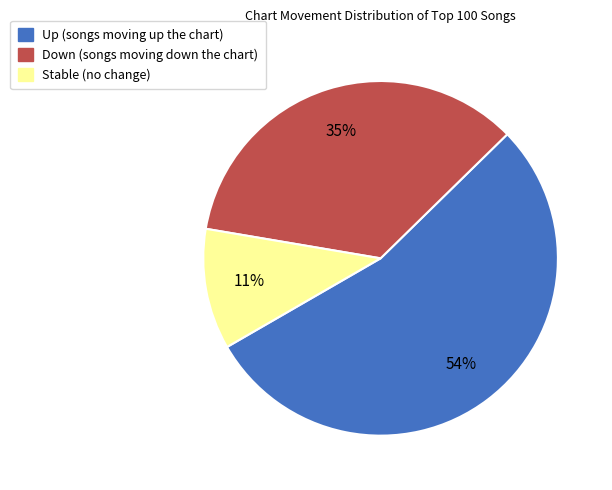

To the nearest percent, what is the average slice percentage?

33%